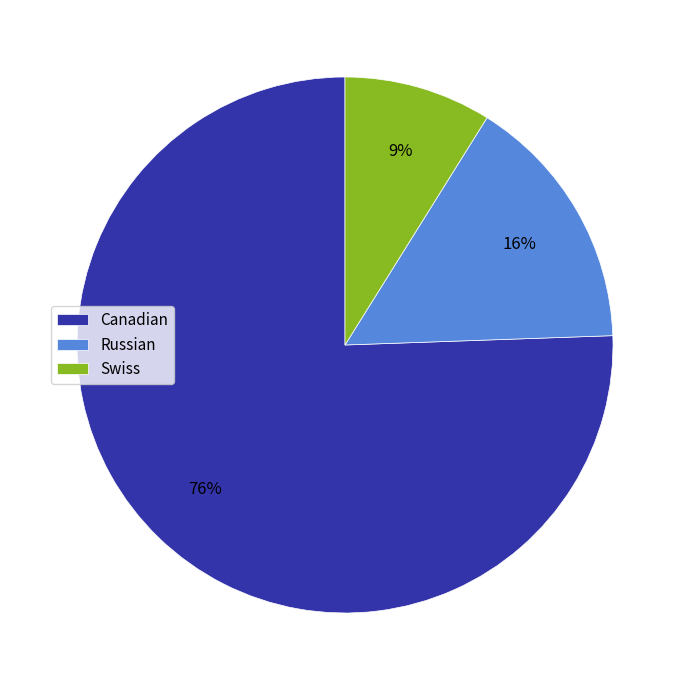

True or false: Russian accounts for 16% of the total.

True